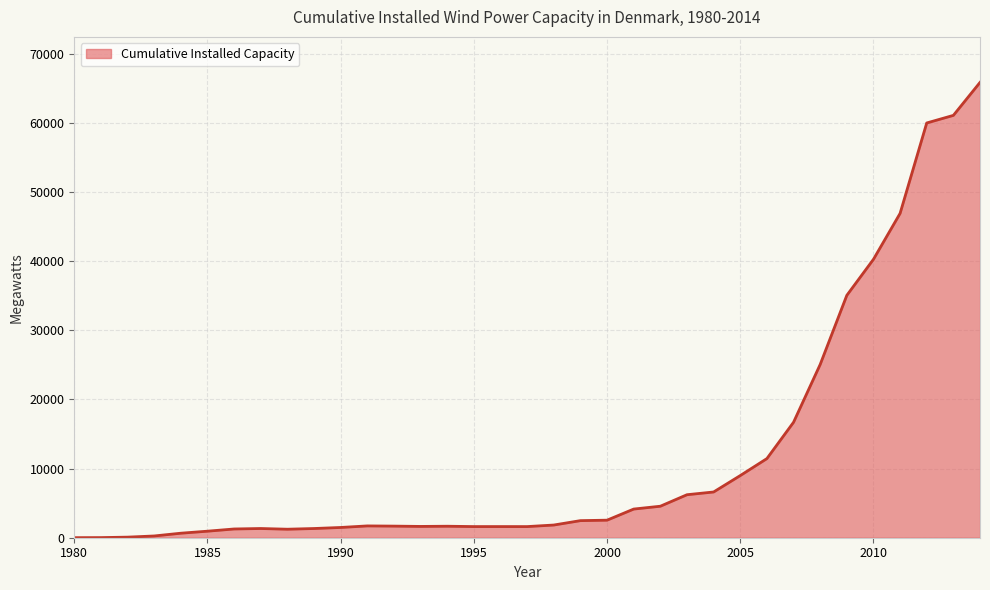

Does the chart have visible grid lines?

Yes